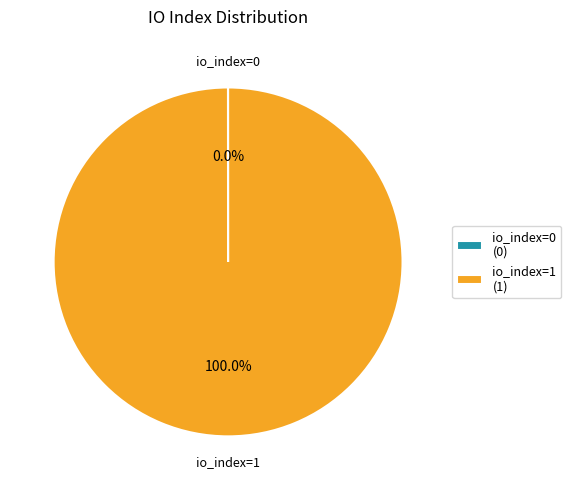

Does io_index=1 account for over 50% of the chart?

Yes